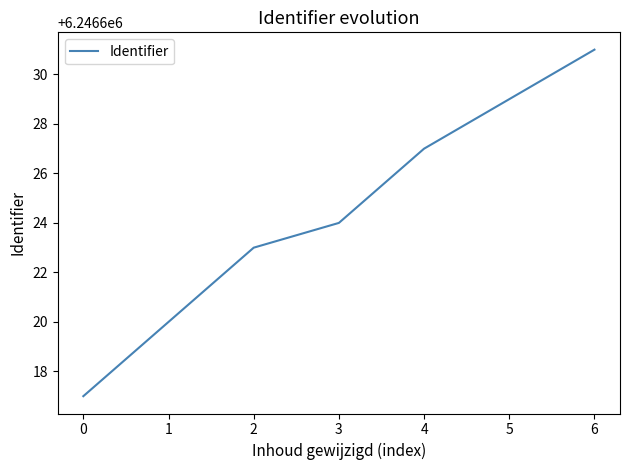

What is the difference between the values at 1 and 2?

3